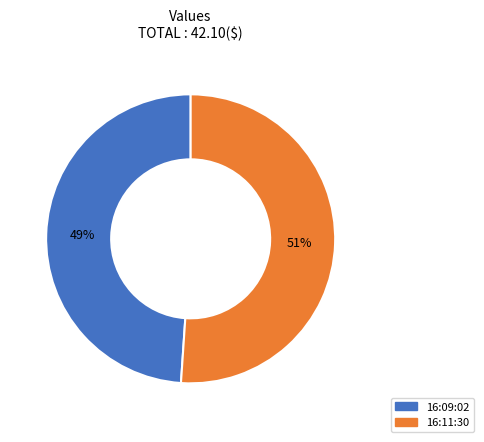

What is the largest slice in the pie chart?

16:11:30